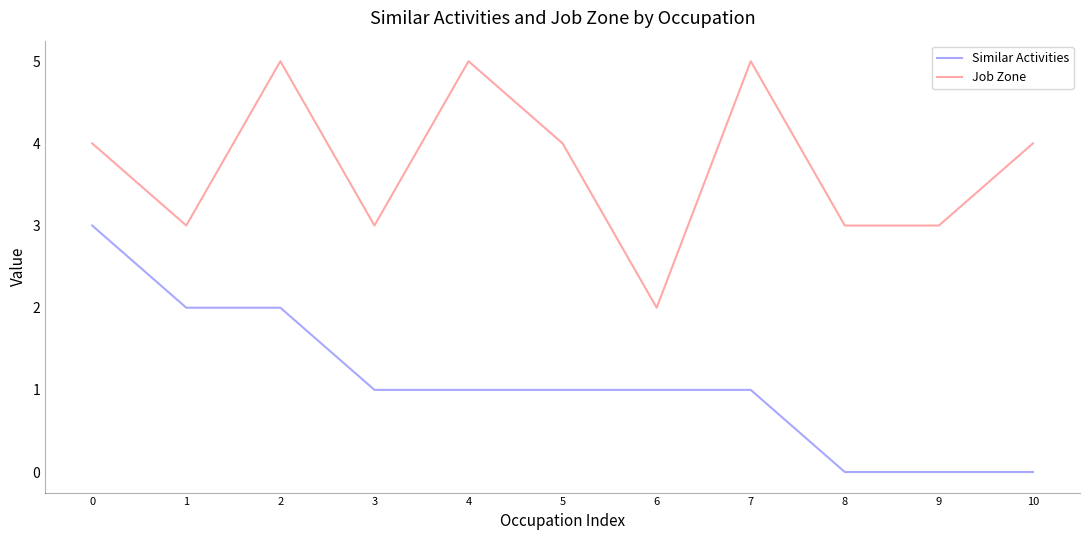

Is it true that Similar Activities equals 1 at 3?

True